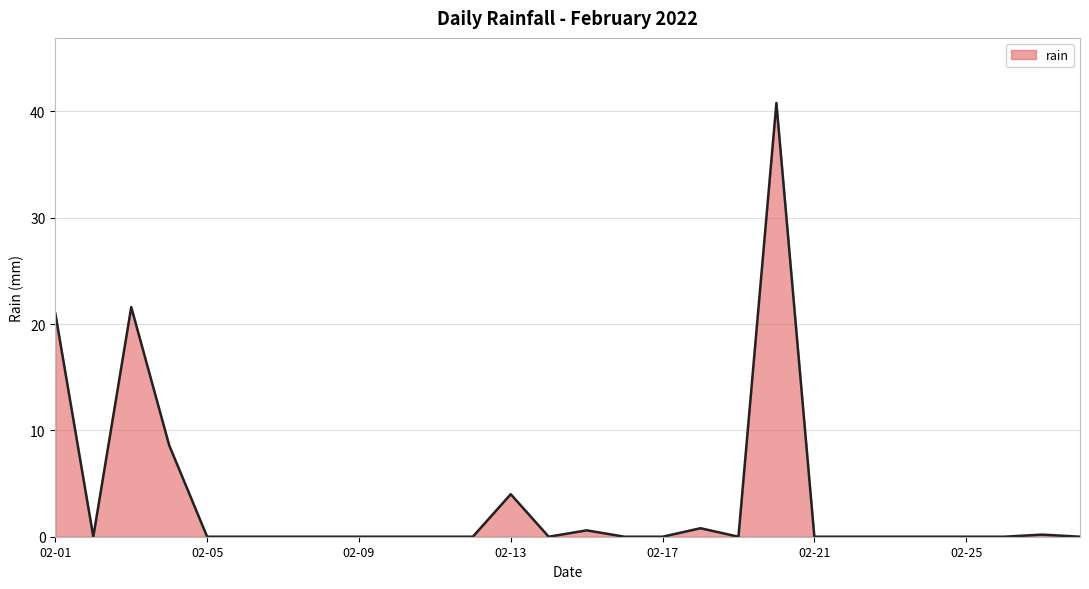

What is the greatest value displayed?

40.8